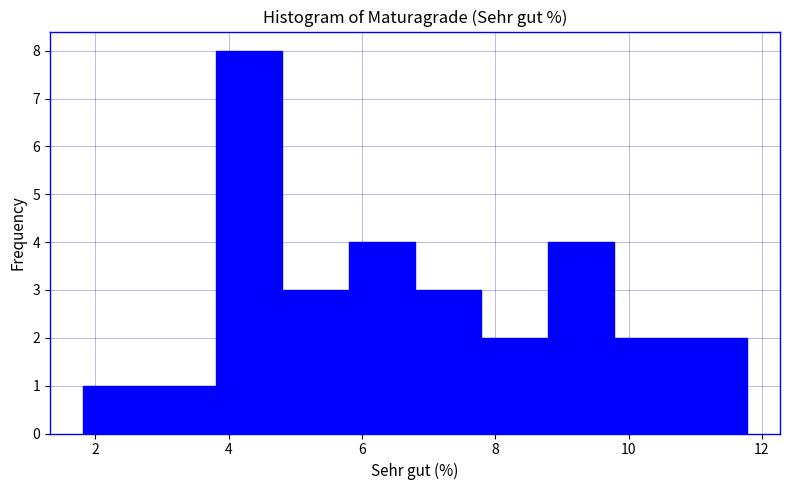

How tall is the bar that spans 1.8 to 2.8 on the x-axis? Neither the bar edges nor the heights are printed on the chart, so give them approximately, as read against the axes.

1